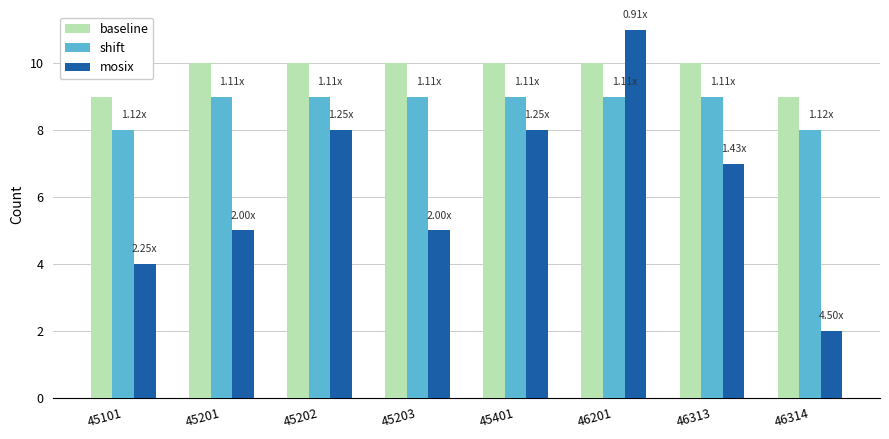

Which series has the largest range (max minus min)?

mosix